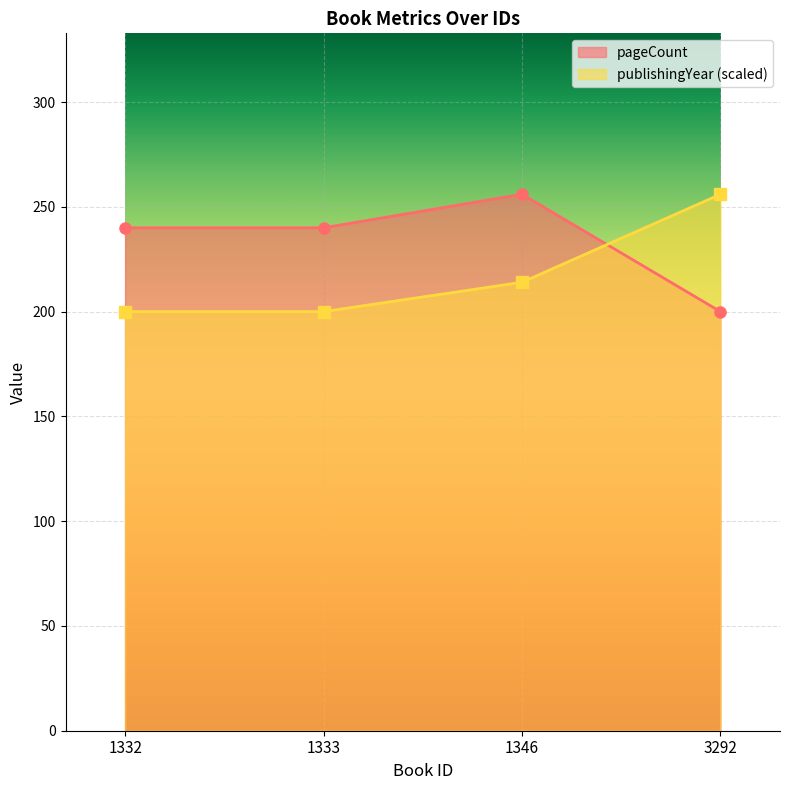

What are all the series names shown in the legend?

pageCount, publishingYear (scaled)